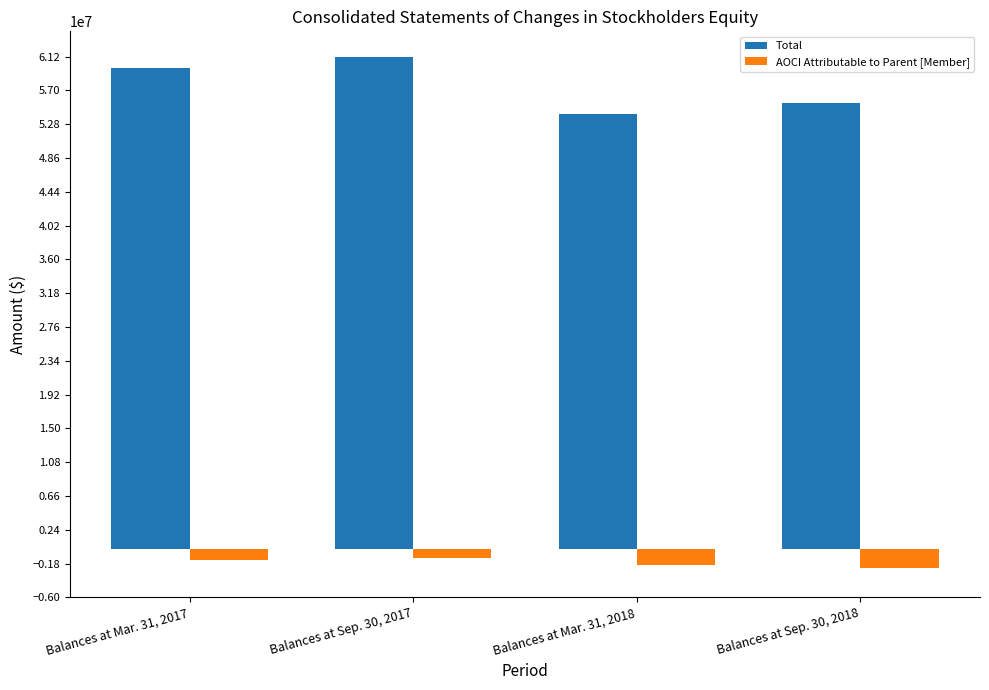

Between Balances at Sep. 30, 2017 and Balances at Mar. 31, 2018, which series saw the biggest shift?

Total